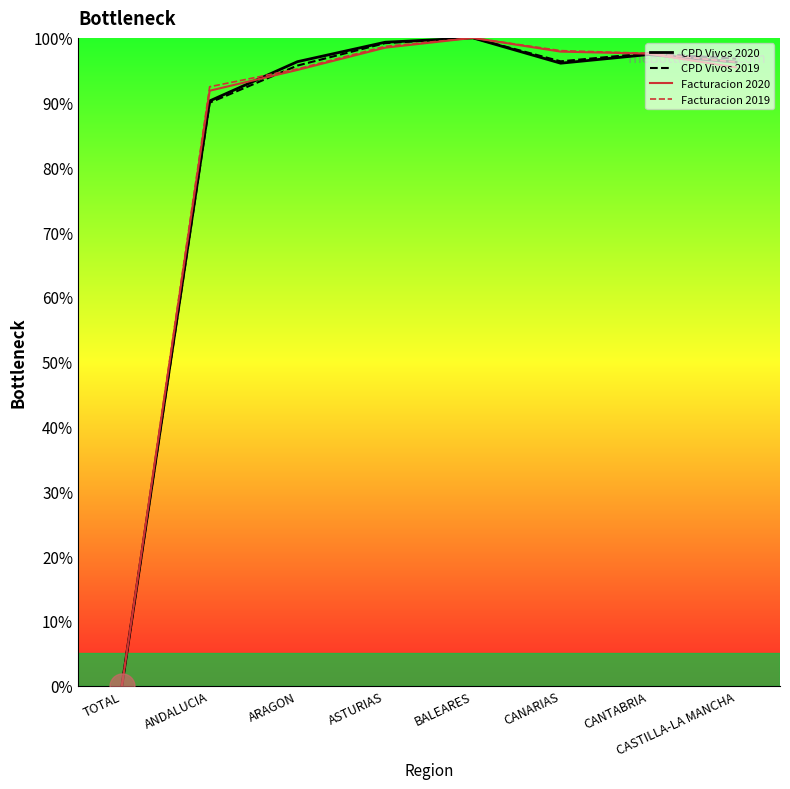

The value of CPD Vivos 2020 at CANTABRIA is 155.6. True or false?

False